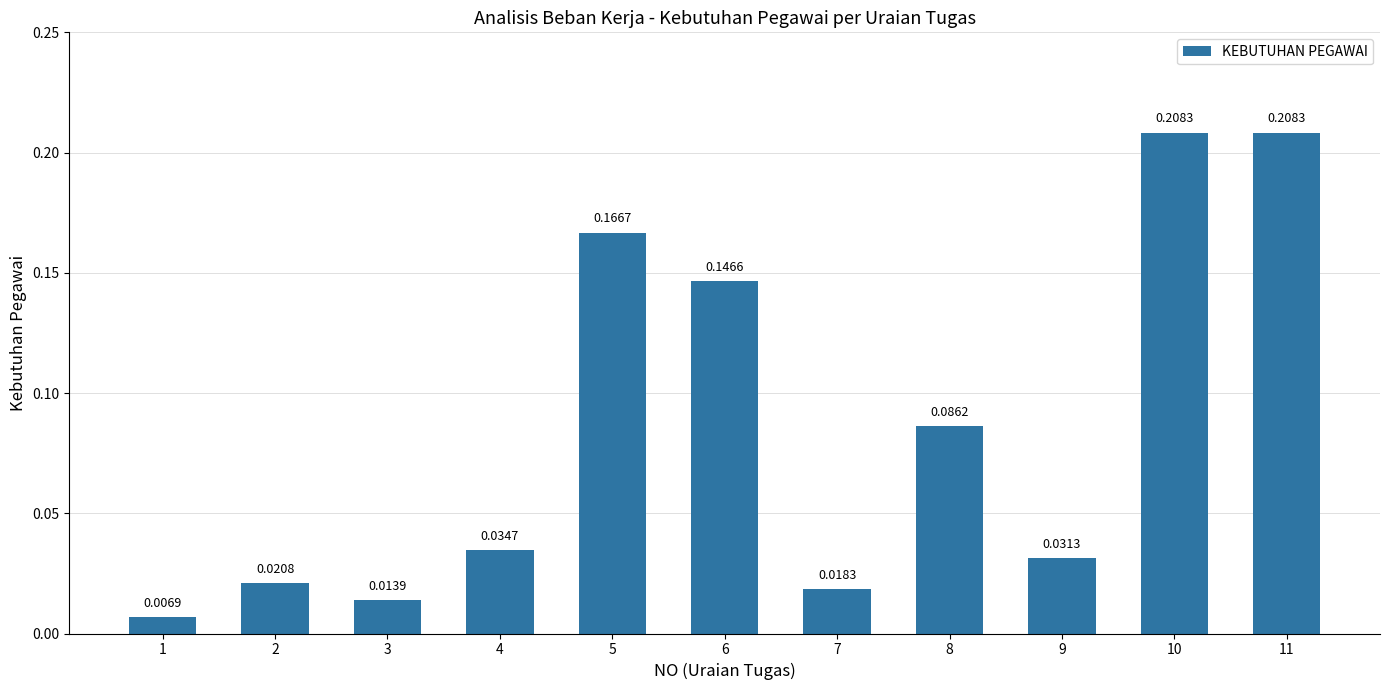

Which has a higher value, 6 or 3?

6